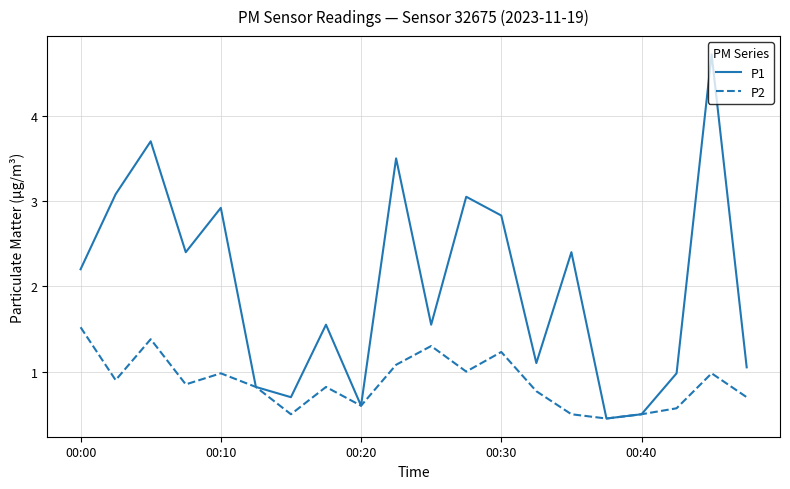

What is the difference between the second highest and second lowest values in the P1 series?

3.2